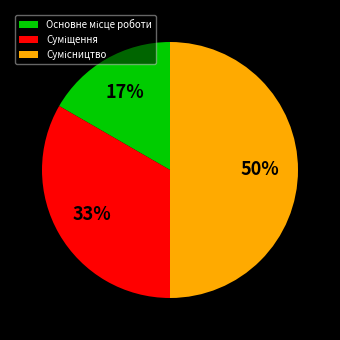

How many slices are in this pie chart?

3